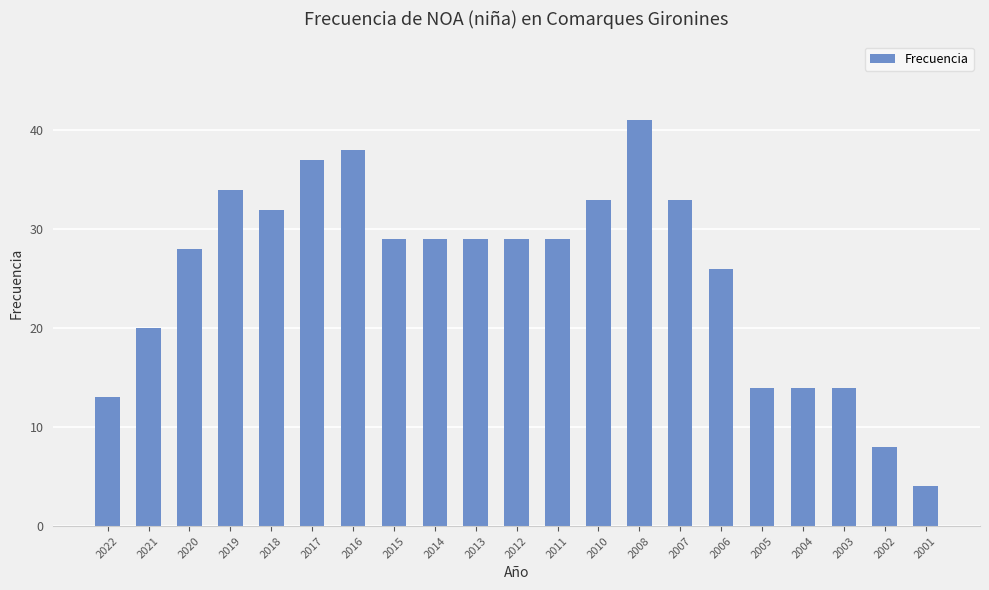

True or false: the data shows 26 at 2021.

False